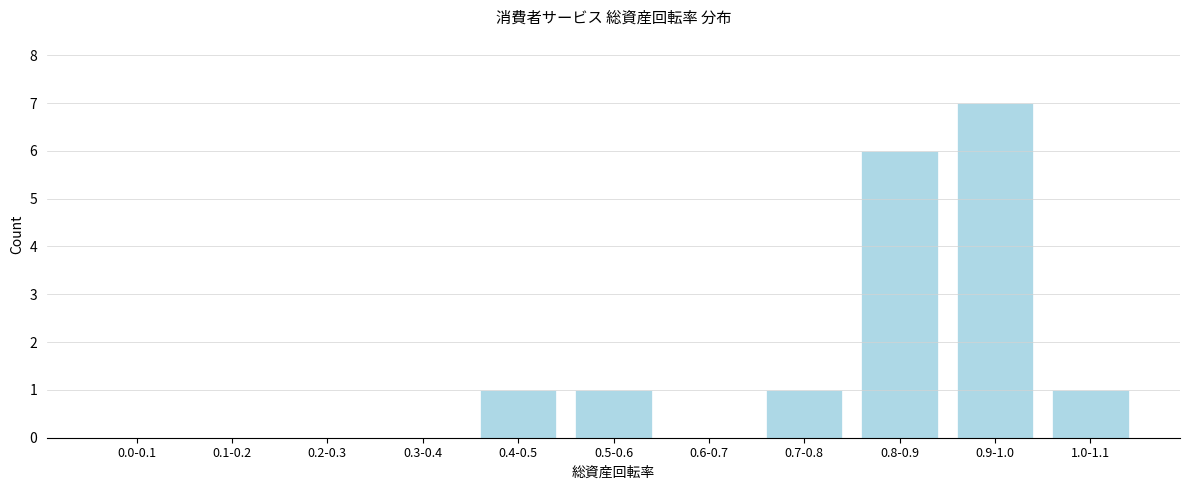

Reading right to left, what are all the values shown in this chart?

1.0-1.1=1	0.9-1.0=7	0.8-0.9=6	0.7-0.8=1	0.6-0.7=0	0.5-0.6=1	0.4-0.5=1	0.3-0.4=0	0.2-0.3=0	0.1-0.2=0	0.0-0.1=0